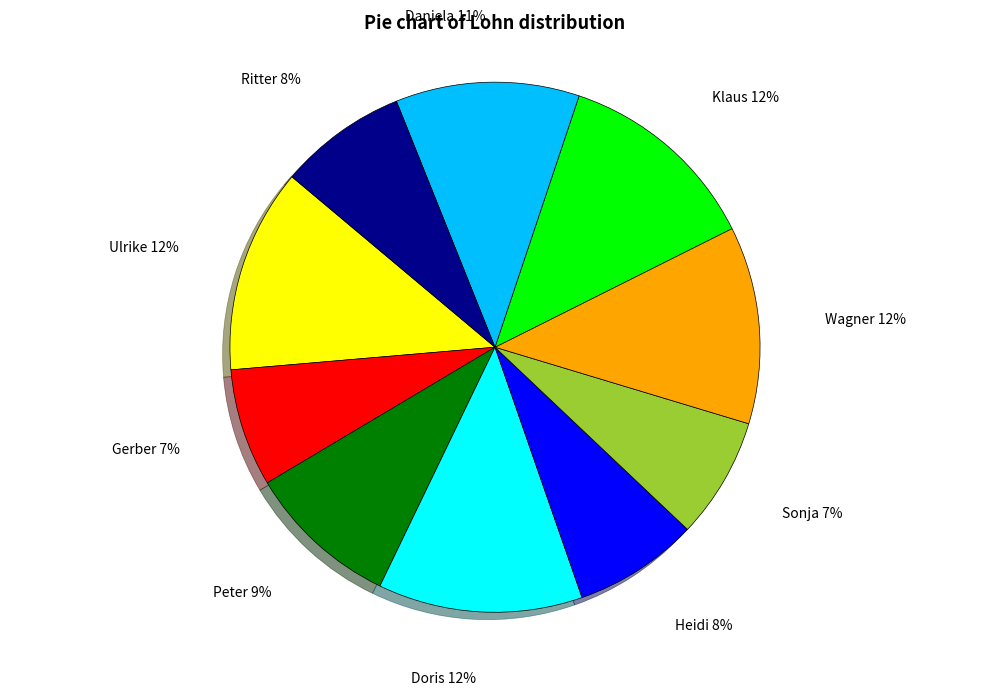

Is there a majority slice in this chart?

No